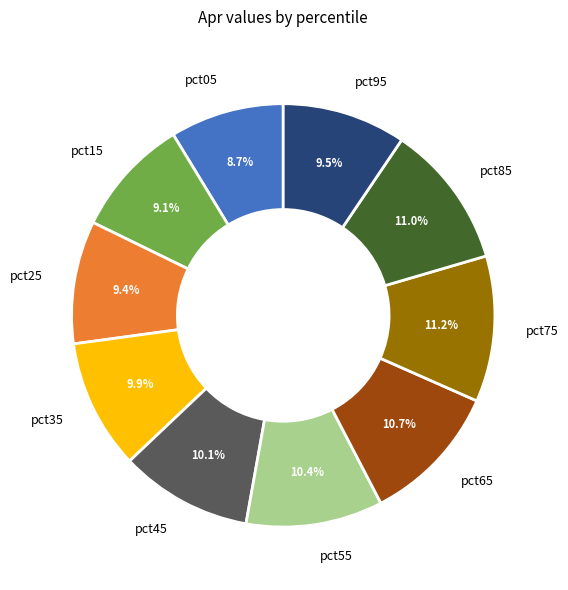

Is it true that pct05 is 9% of the pie?

True